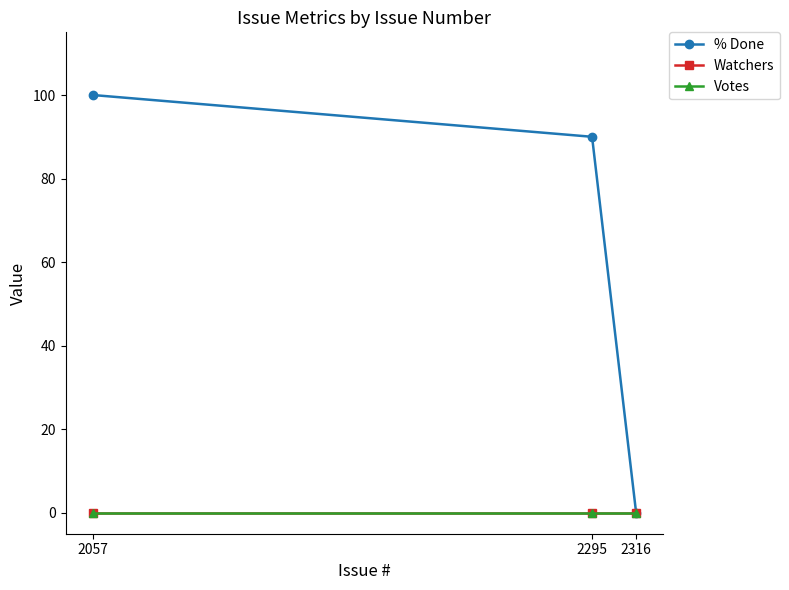

How many values in the % Done series exceed 90?

1